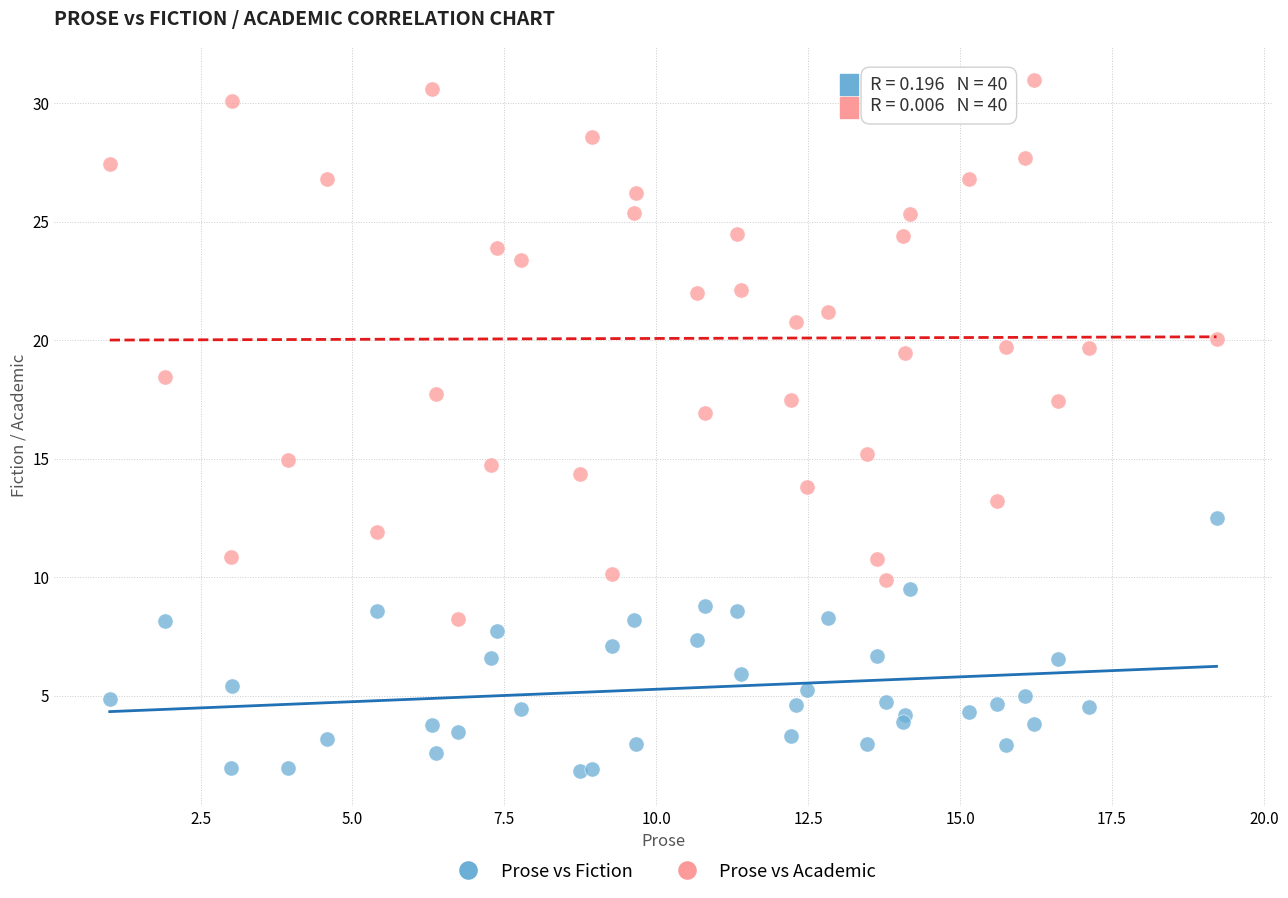

Which series contains the highest Y value?

Prose vs Academic